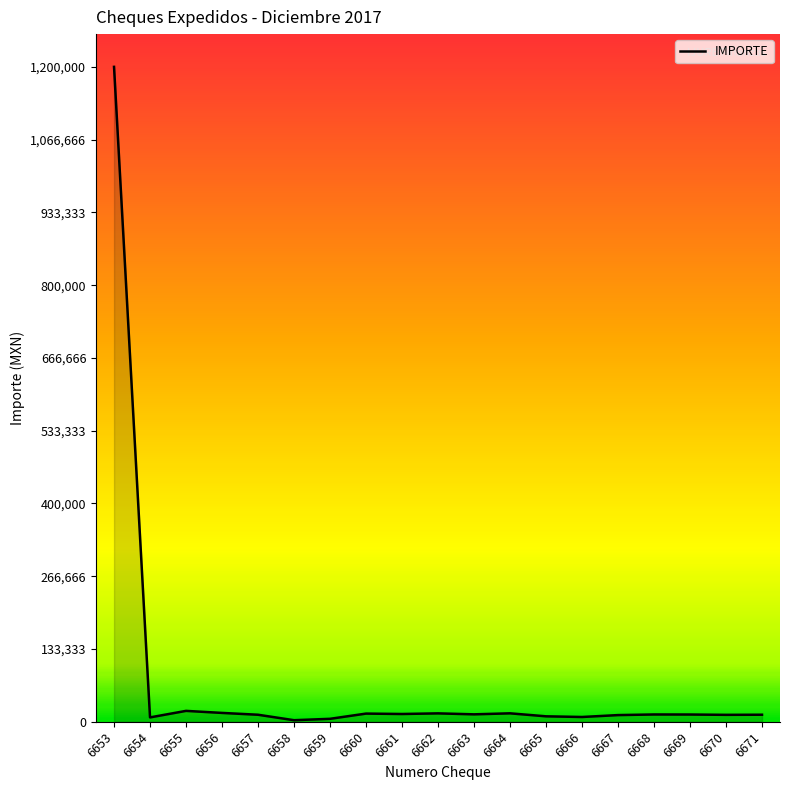

What is the difference between the second highest and minimum values?

17090.3